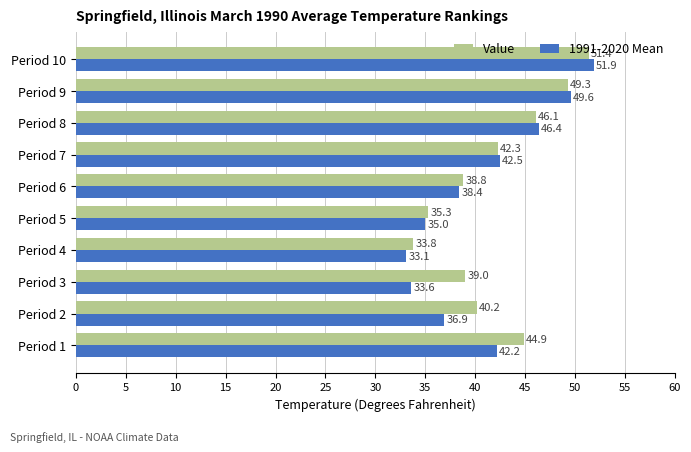

Where is Value nearest to the value 42?

Period 7